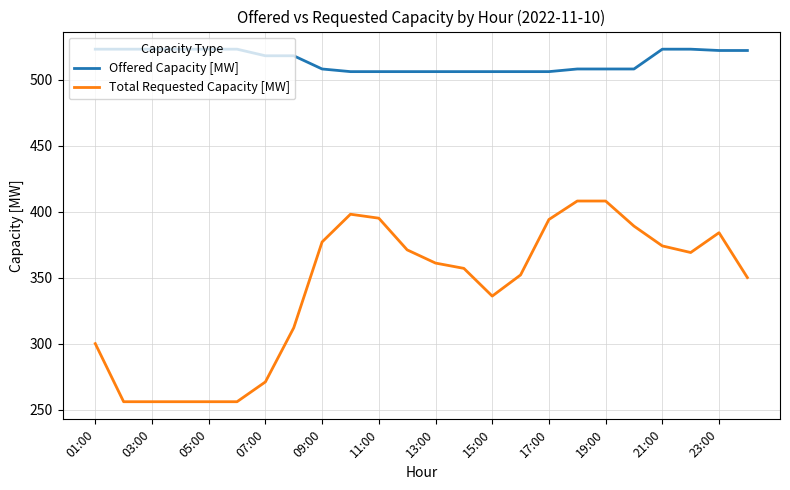

List the series in order of their peak value, lowest first.

Total Requested Capacity [MW], Offered Capacity [MW]